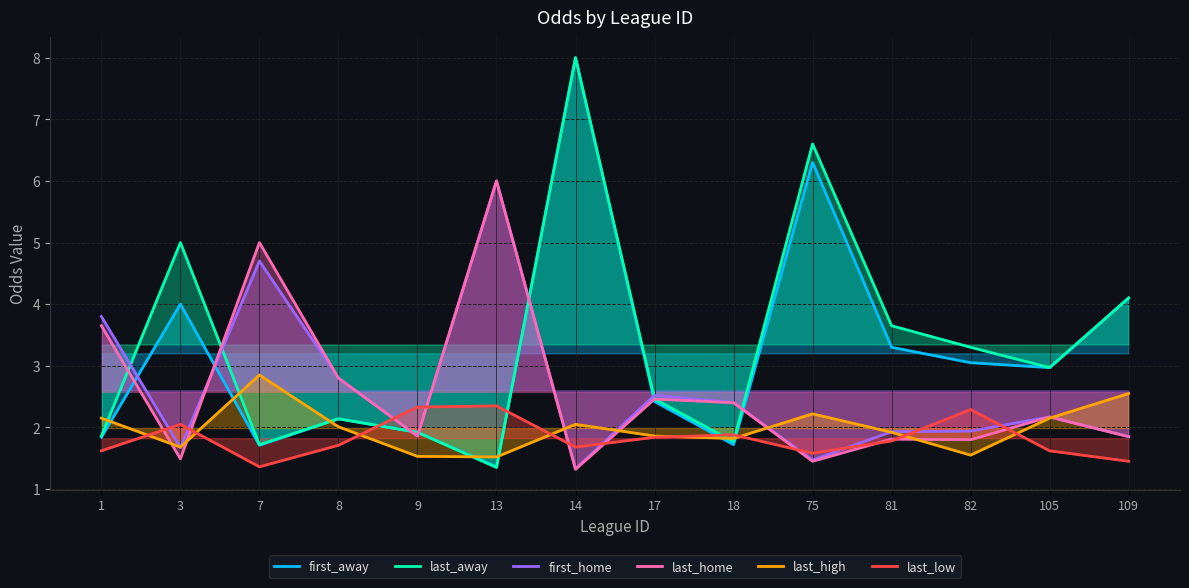

What is the maximum value shown in the chart?

8.0